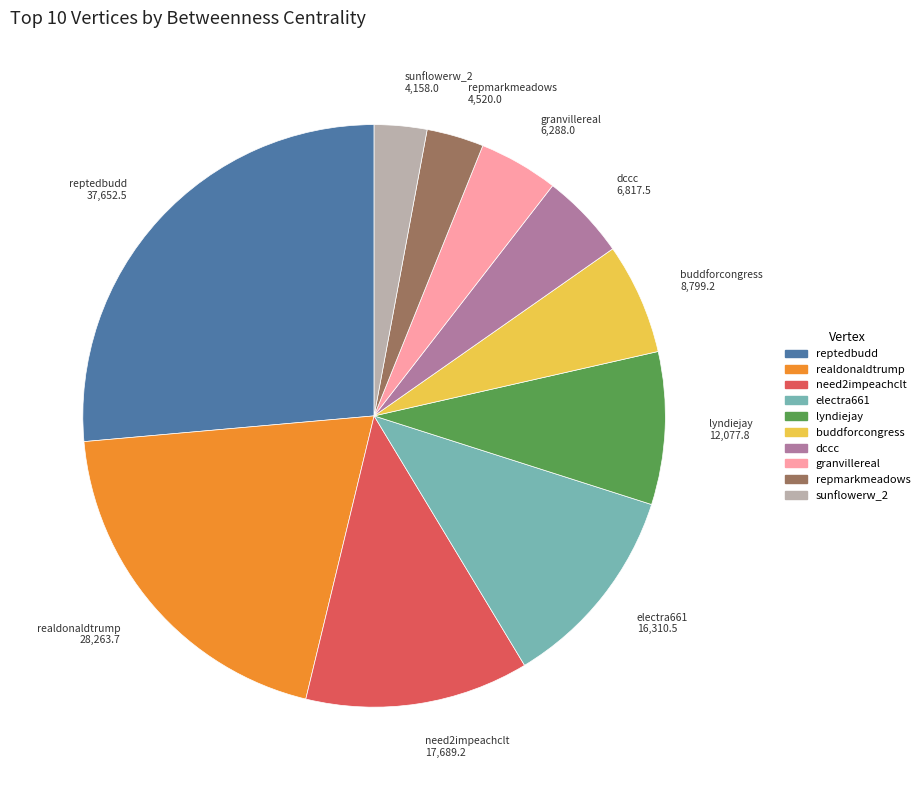

Which category has the biggest portion of the pie?

reptedbudd